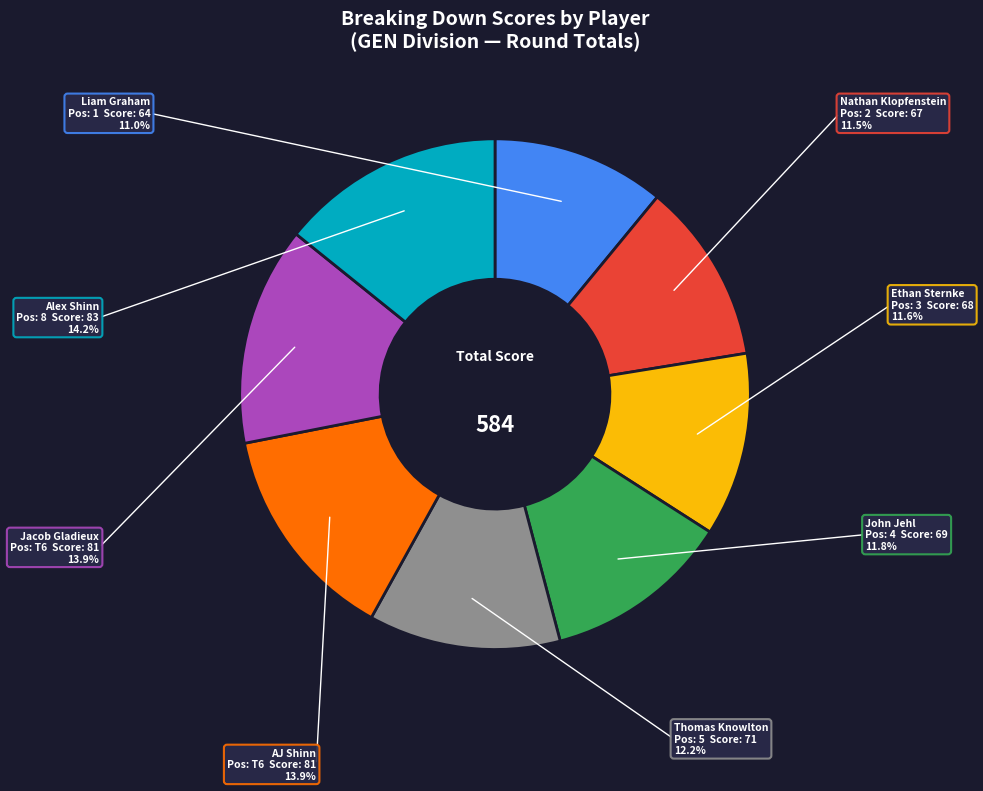

Which category has the smallest portion of the pie?

Liam Graham